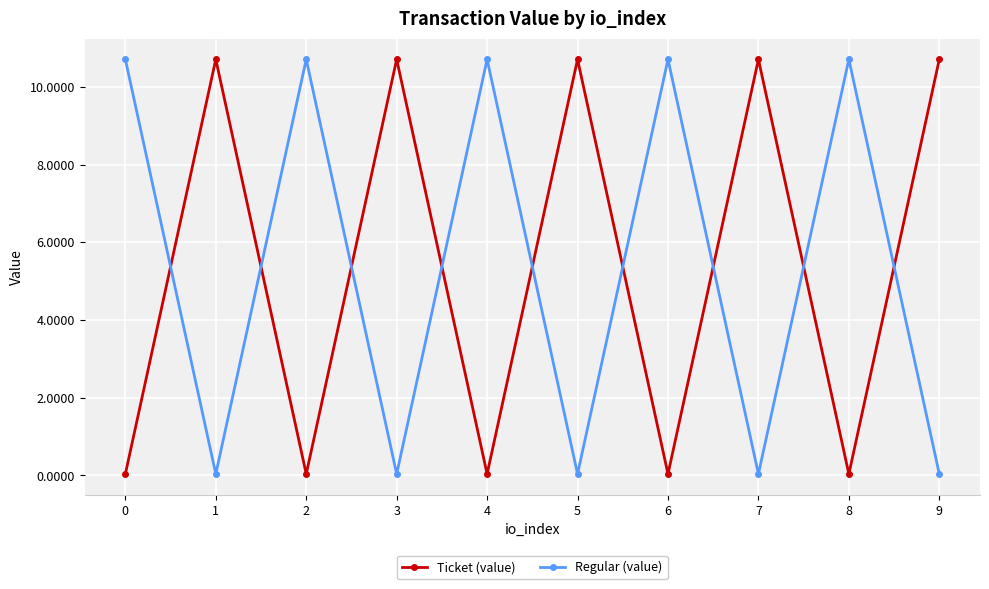

What is the difference between the maximum and minimum values in the Regular (value) series?

10.7